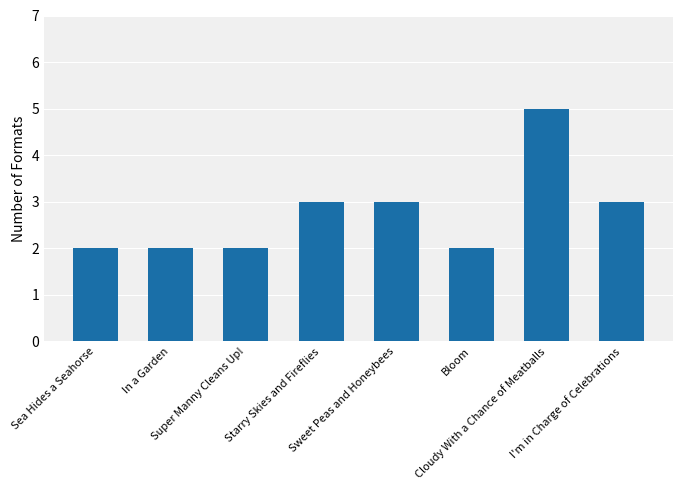

Which category has the highest value across all series?

Cloudy With a Chance of Meatballs